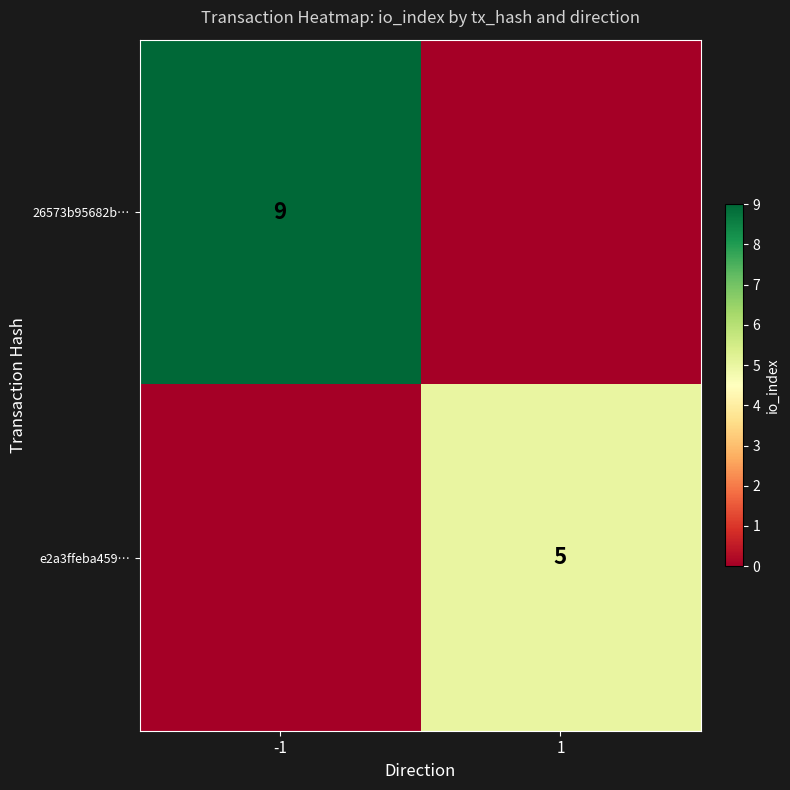

True or false: e2a3ffeba459… has a value of 3 at 1.

False